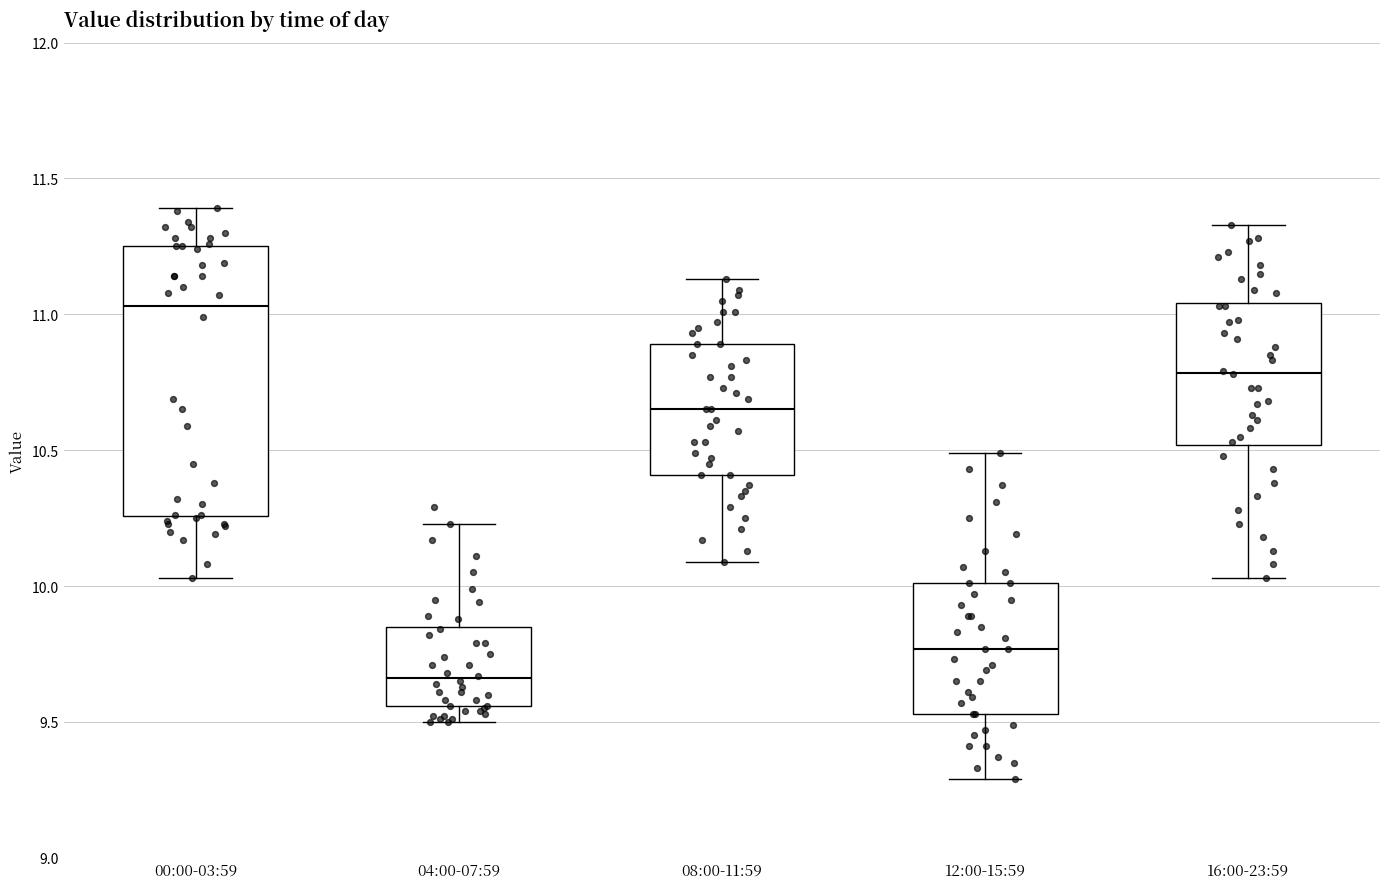

Which box has the lowest median line?

04:00-07:59